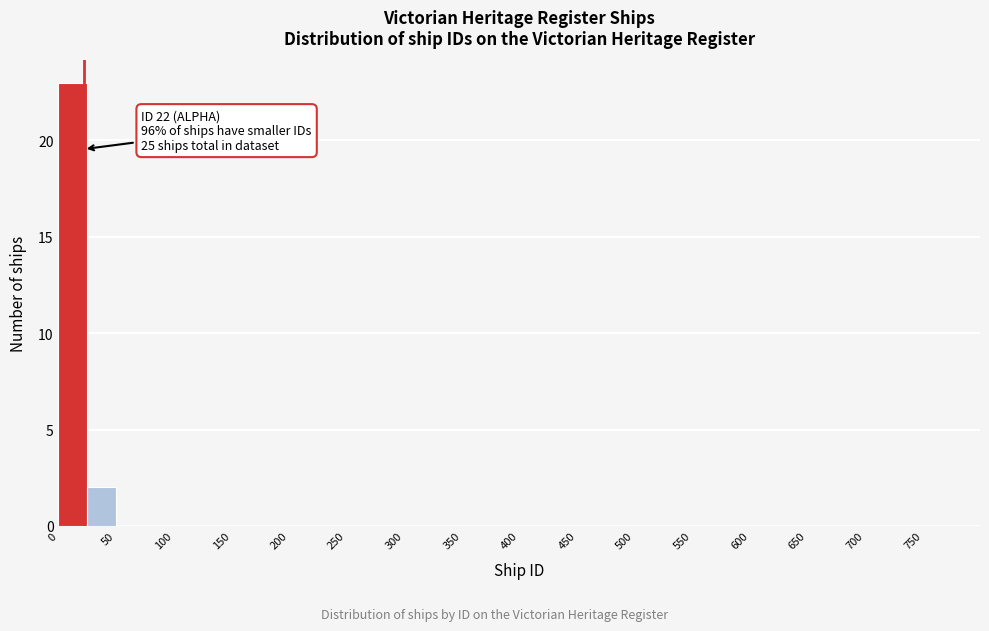

Which range on the x-axis has the tallest bar?

0 to 25